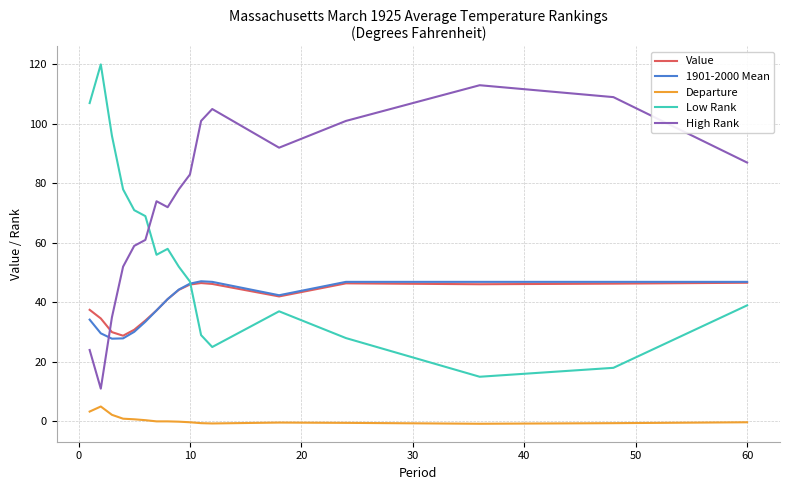

What is the maximum value shown in the chart?

120.0